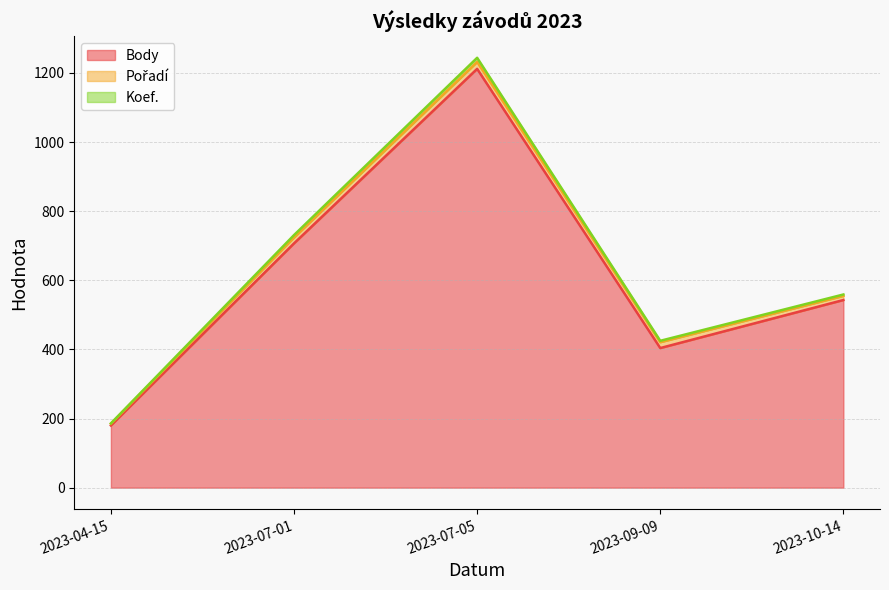

Which series has the widest spread of values?

Koef.